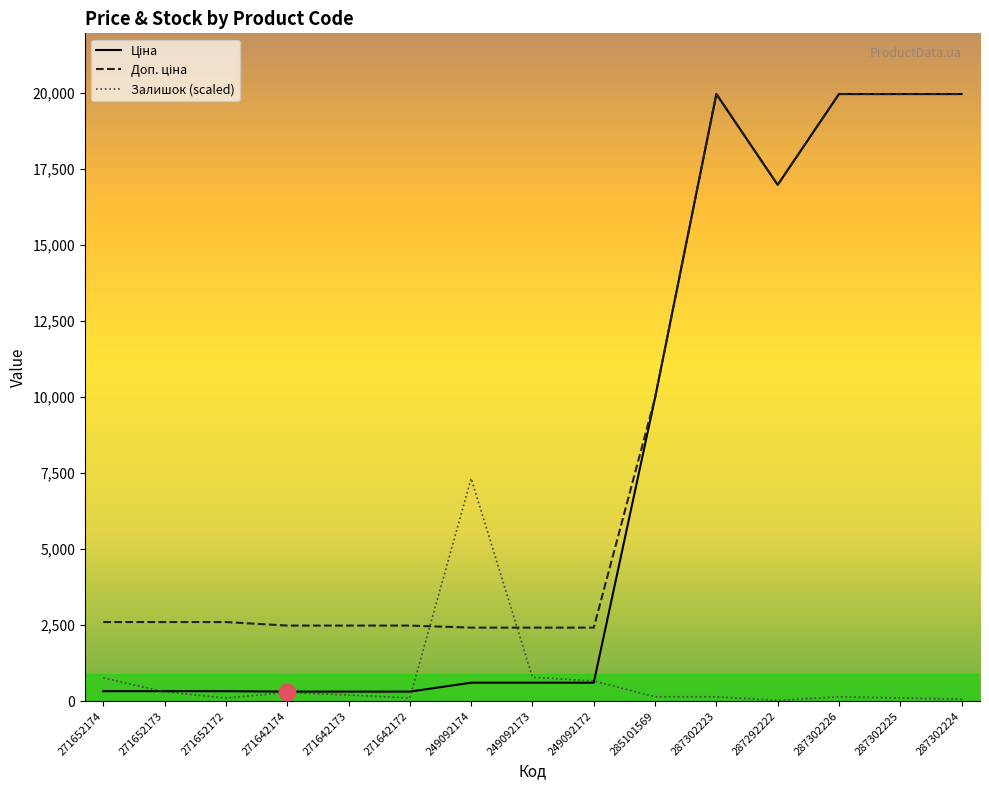

What is the greatest value displayed?

19964.2